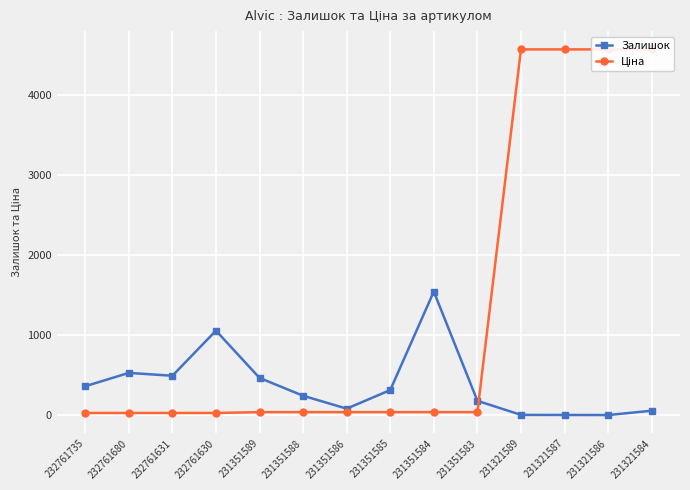

What is the sum of all Залишок values?

5323